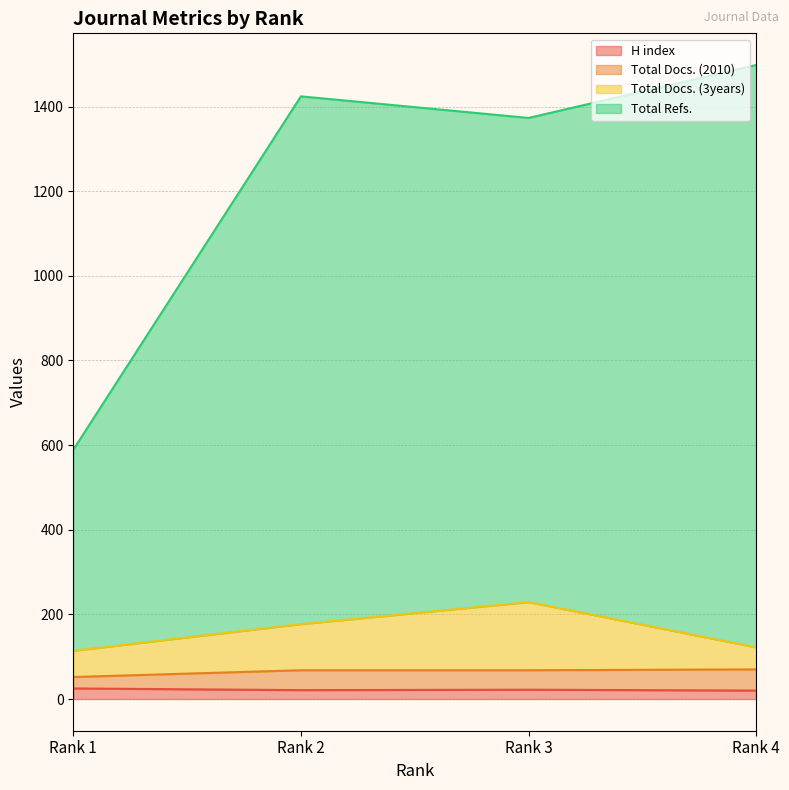

Does the chart have visible grid lines?

Yes